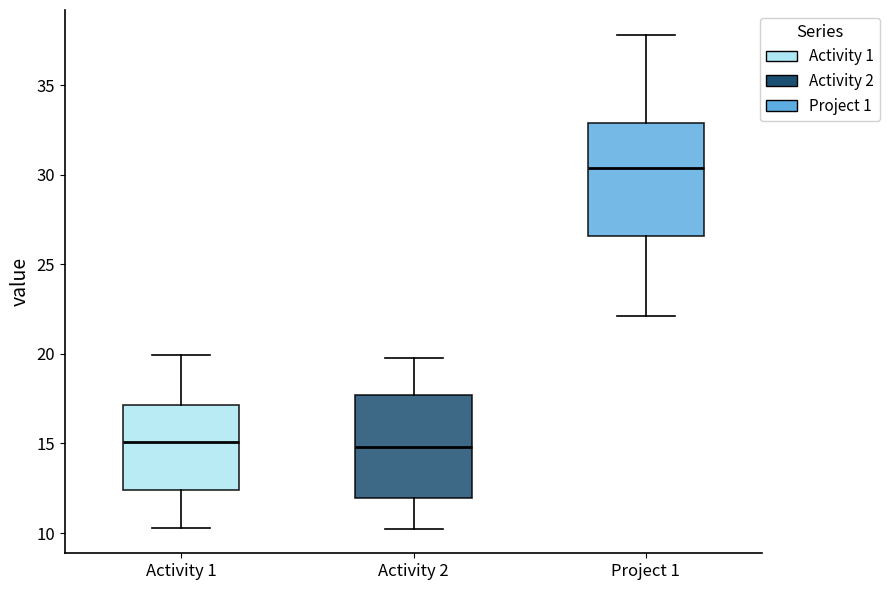

Where is the lower edge of the box for Activity 2 on the y-axis? The values are not printed on the chart, so give them approximately, as read against the axis.

12.0